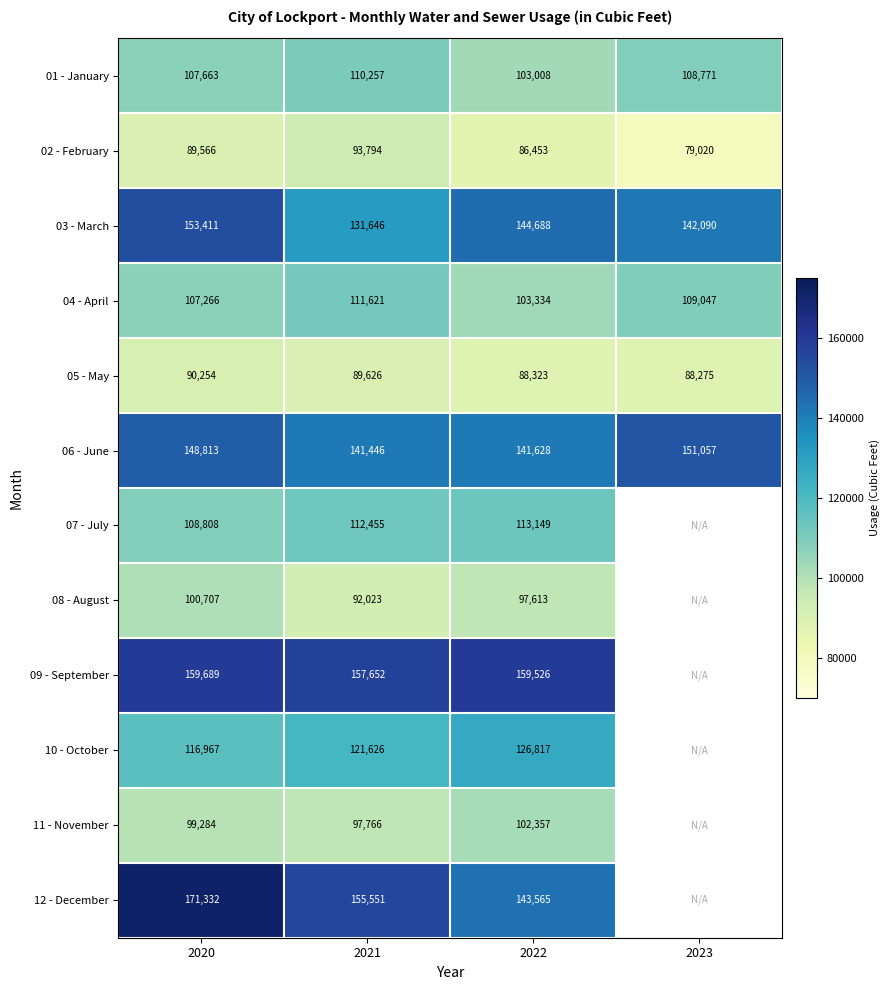

Is it true that 05 - May equals 137926 at 2021?

False